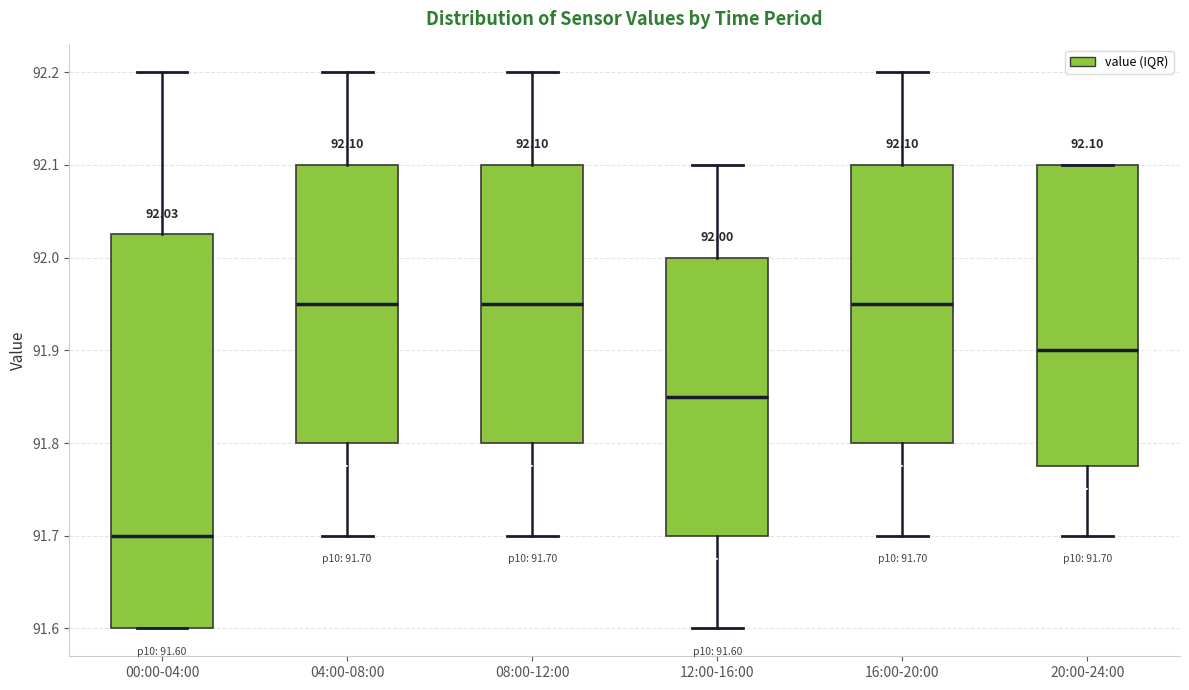

Comparing the boxes themselves (not the whiskers), which one is the tallest?

00:00-04:00